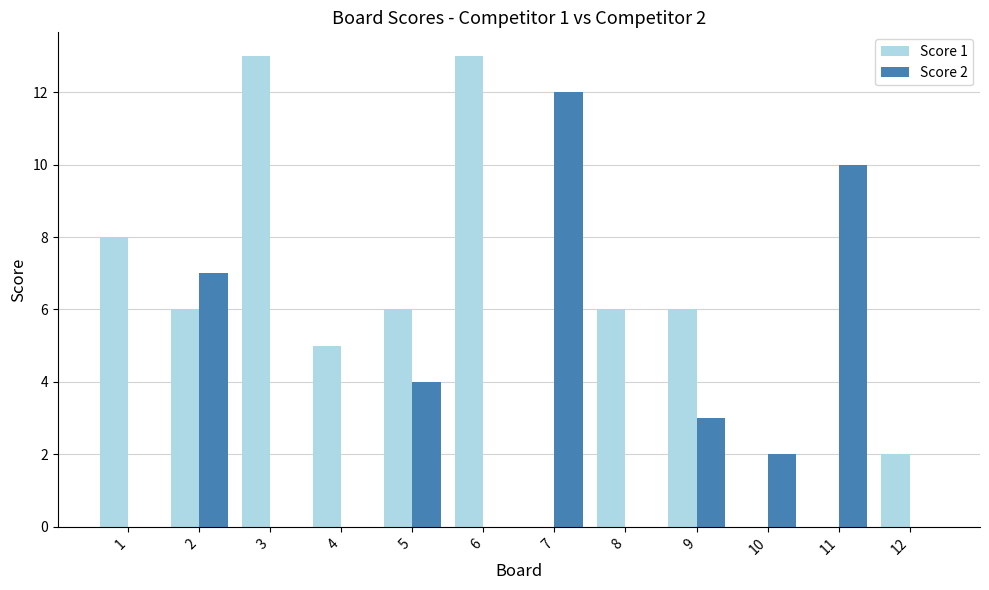

What is the maximum value for Score 2?

12